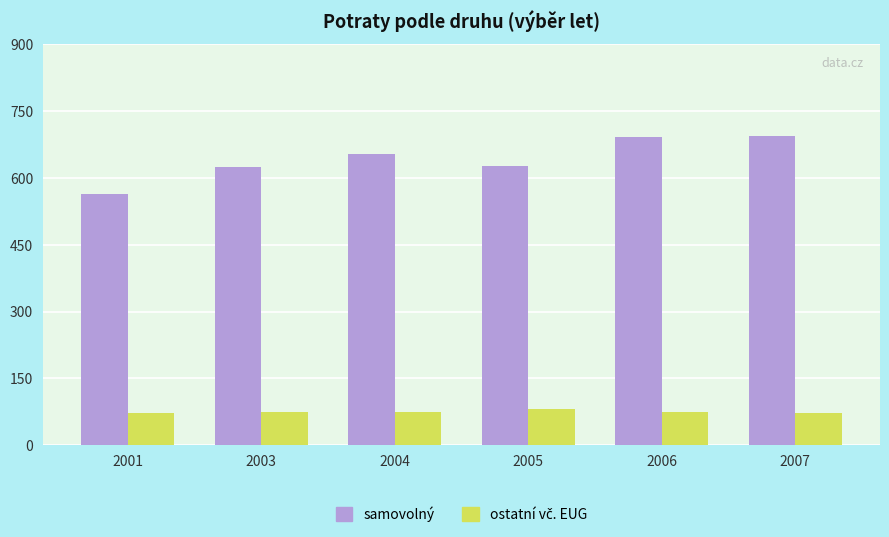

What is the difference between the samovolný values at 2003 and 2006?

69